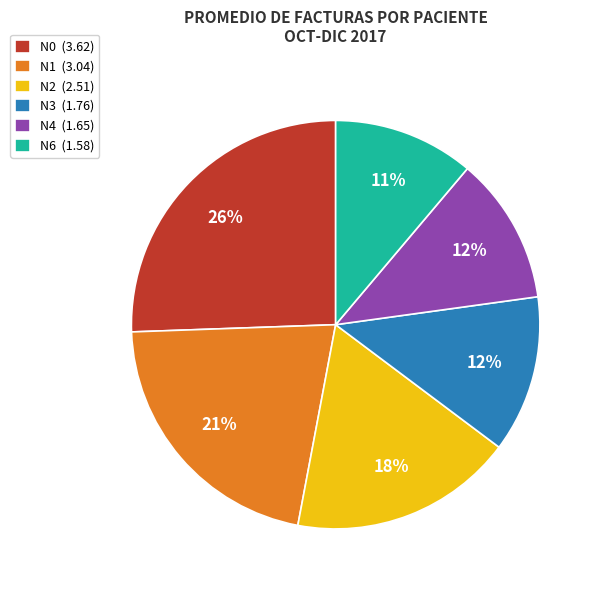

To the nearest percent, what is the combined percentage of N4 (1.65) and N3 (1.76)?

24%